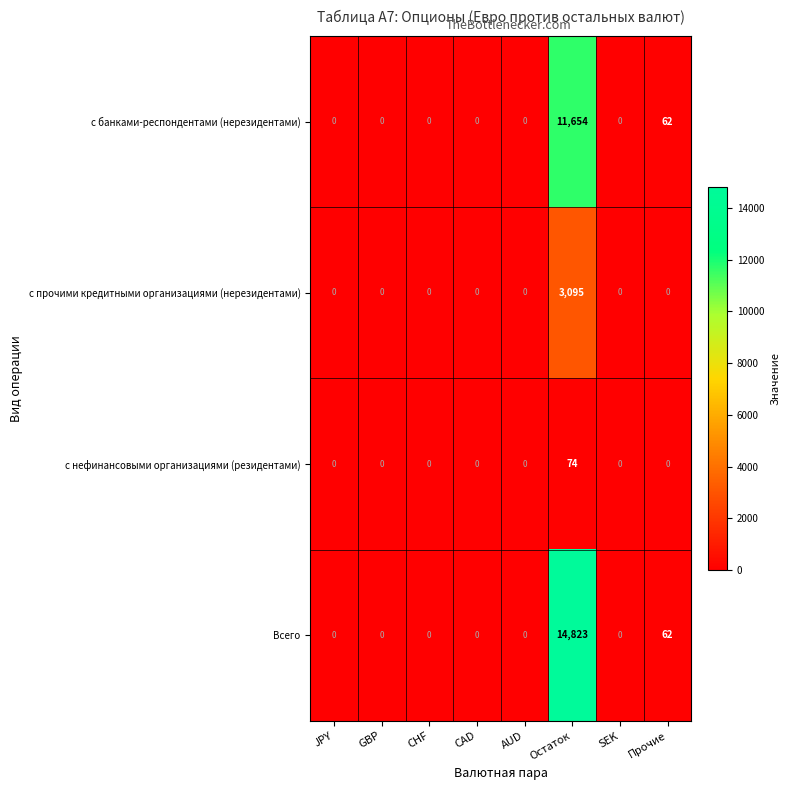

Which series has the widest spread of values?

Всего